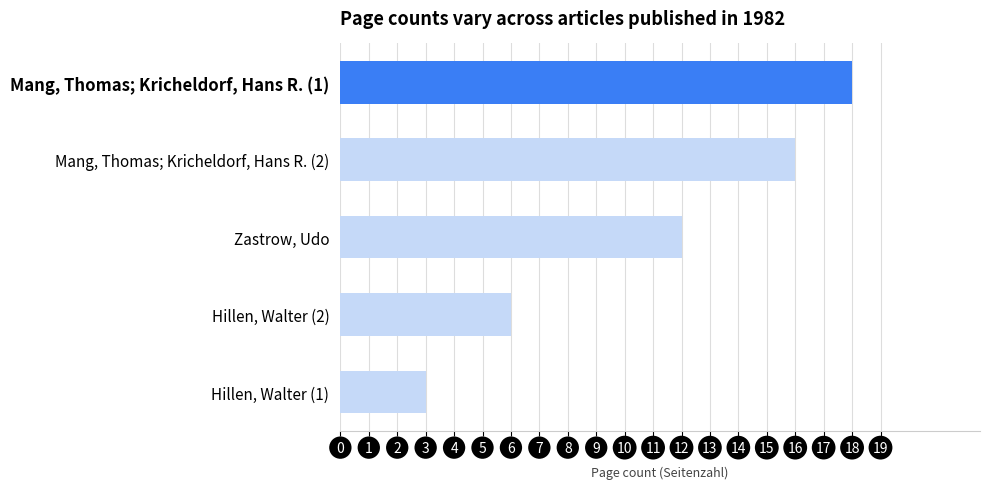

Count the values in the range 6 to 16.

3